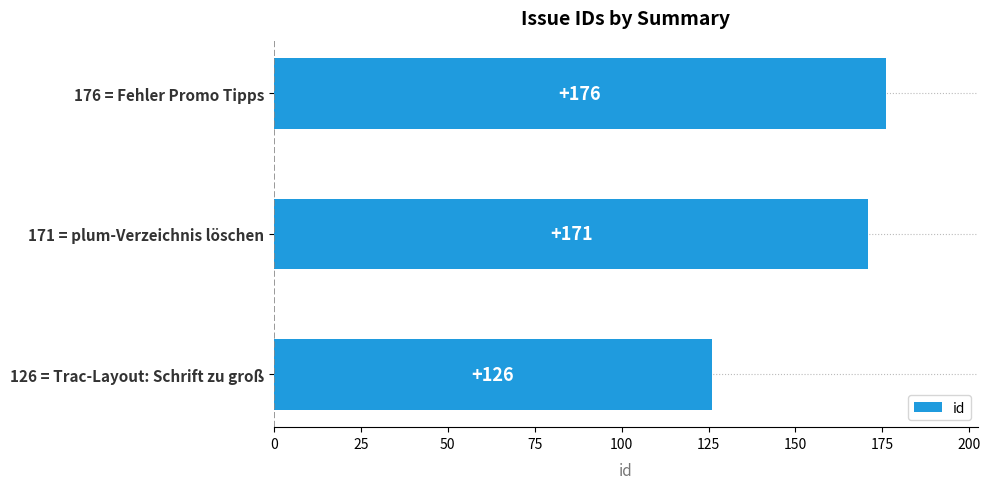

List the labels in order of value, largest first.

176 = Fehler Promo Tipps, 171 = plum-Verzeichnis löschen, 126 = Trac-Layout: Schrift zu groß